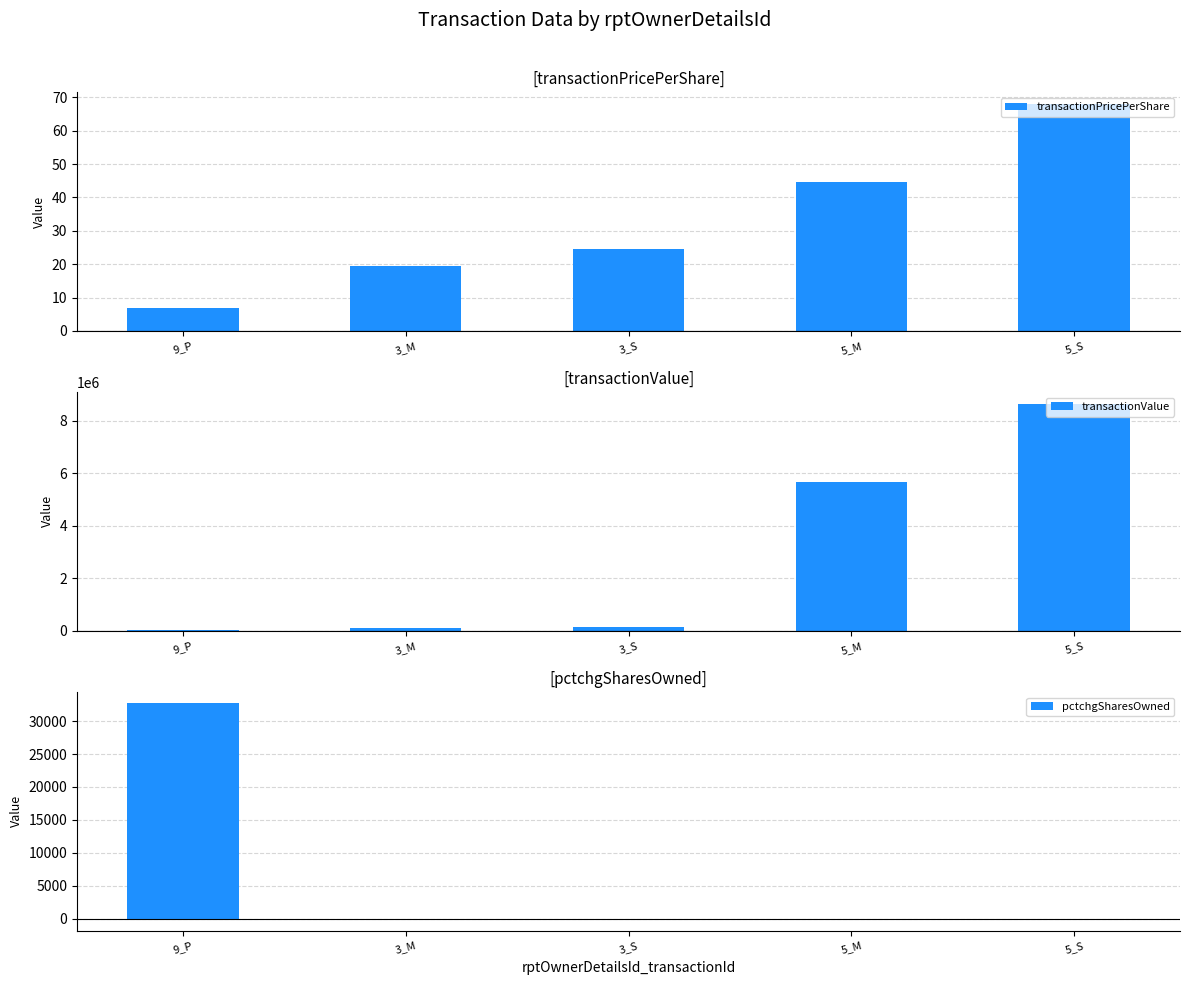

At 9_P, list the series in order from smallest to largest.

transactionPricePerShare, transactionValue, pctchgSharesOwned